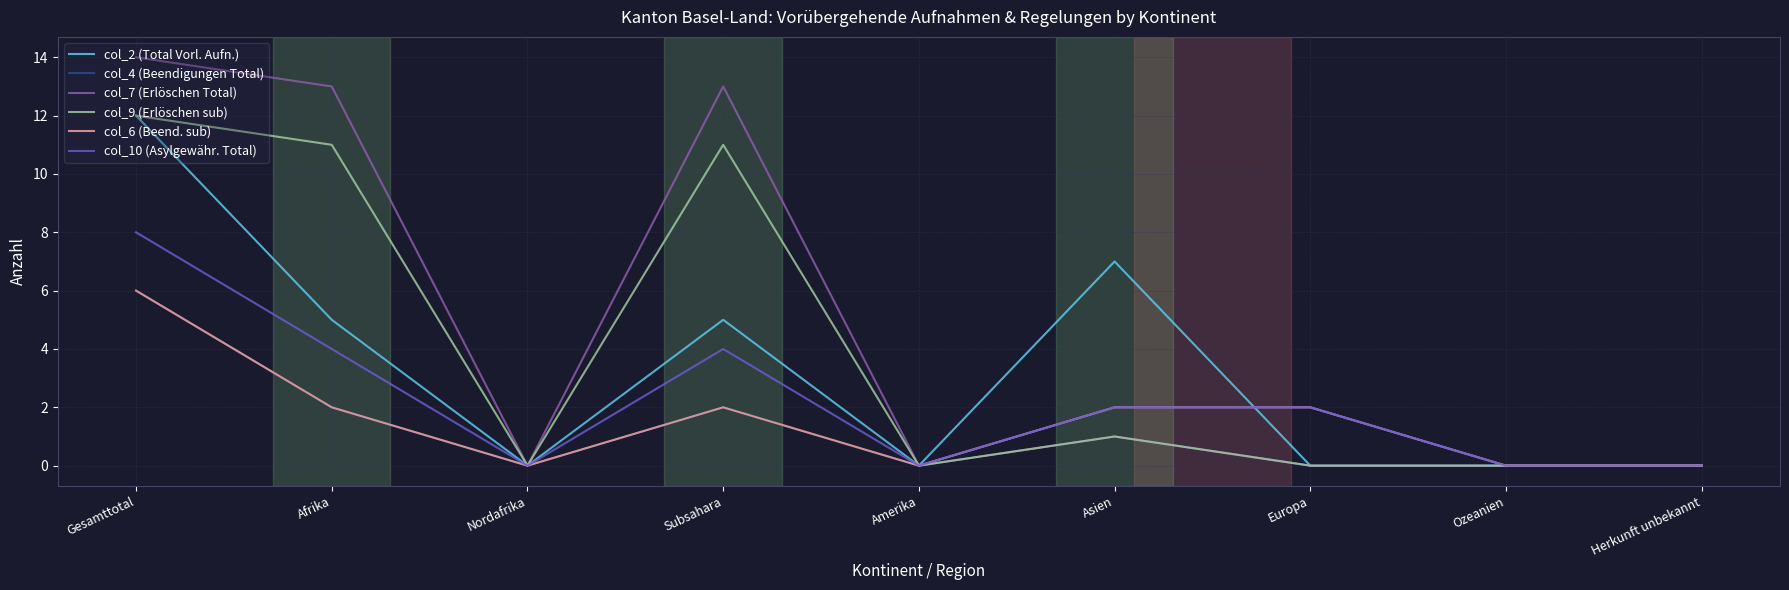

Does the chart have visible grid lines?

Yes